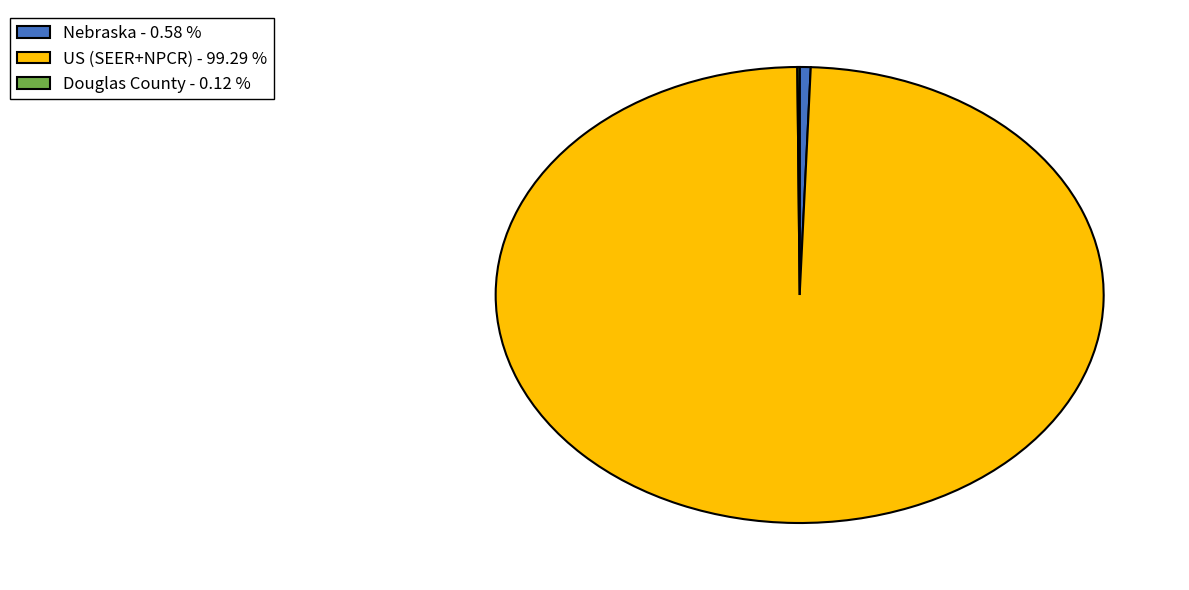

What is the majority slice?

US (SEER+NPCR)